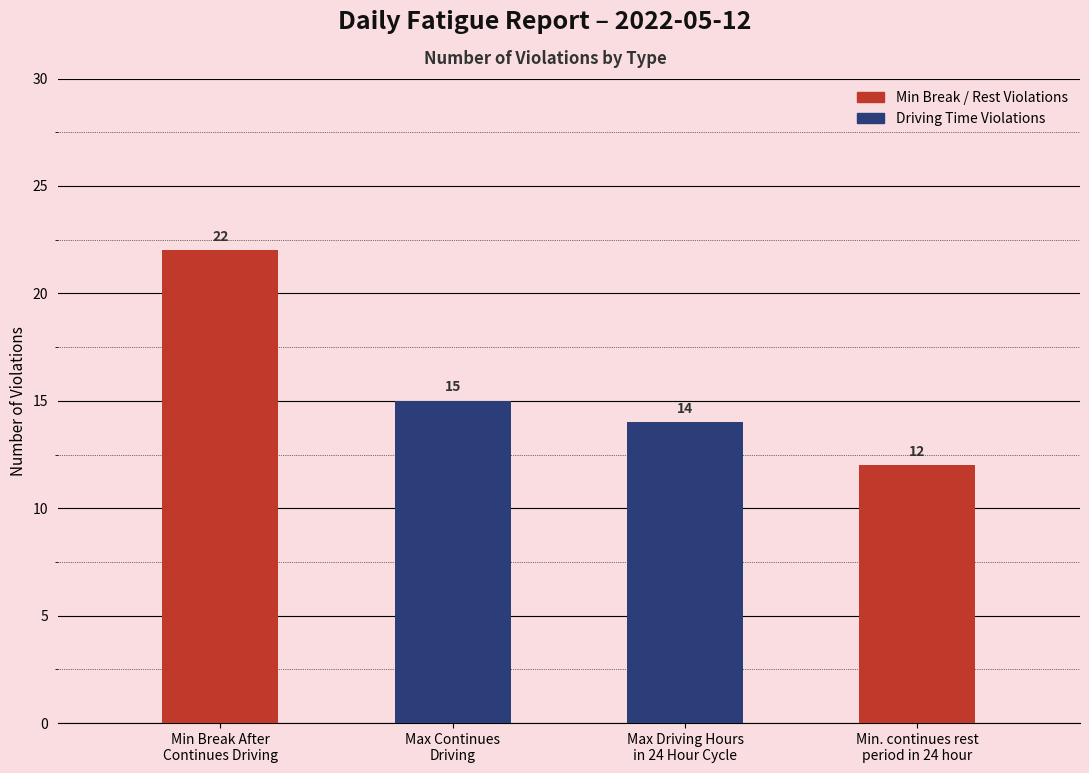

What is the value of the 1st bar from the left?

22